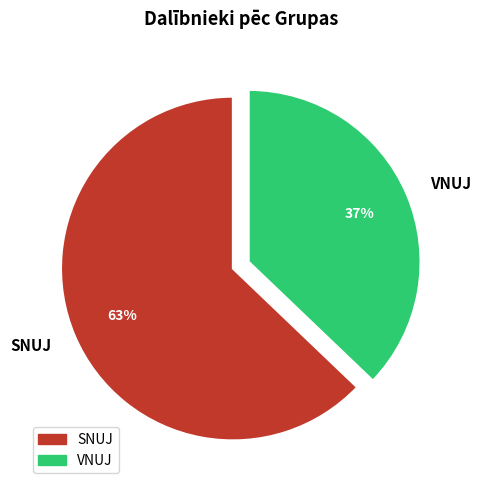

Rank the categories by value from lowest to highest.

VNUJ, SNUJ